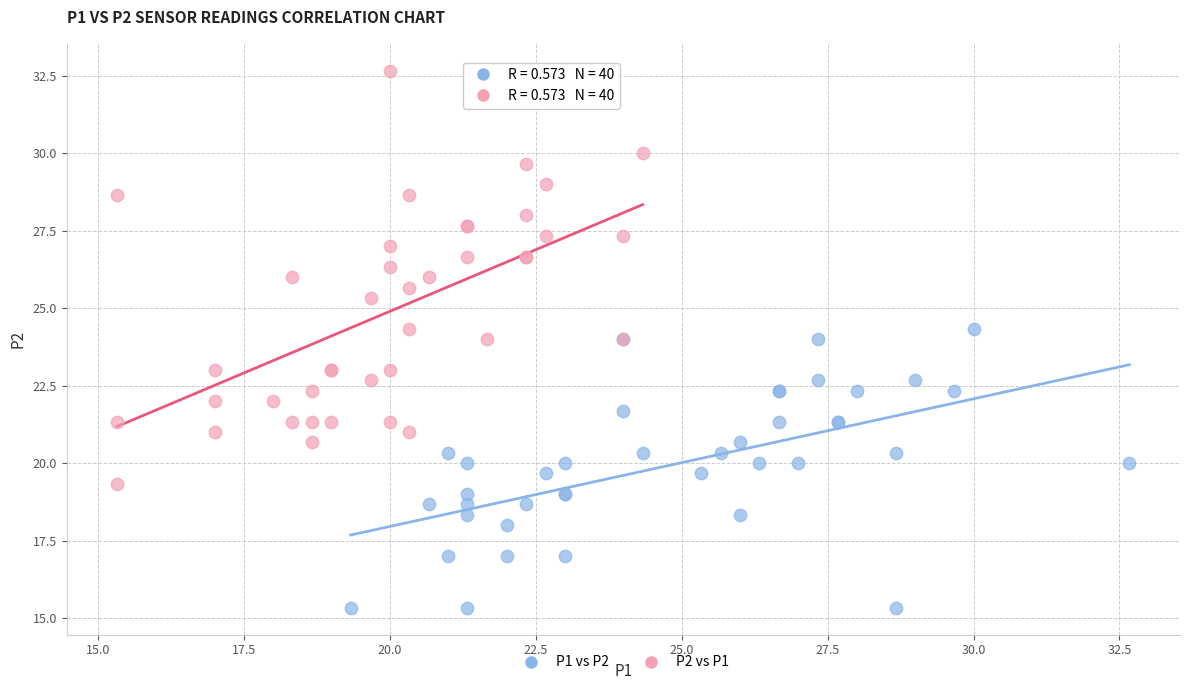

Which series reaches the maximum Y coordinate?

P2 vs P1